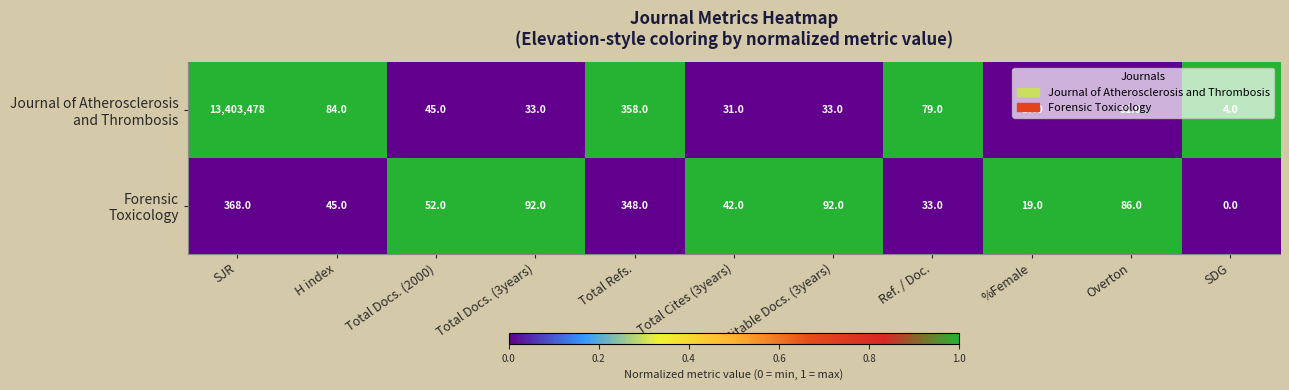

What is the spread (max minus min) of values at H index?

39